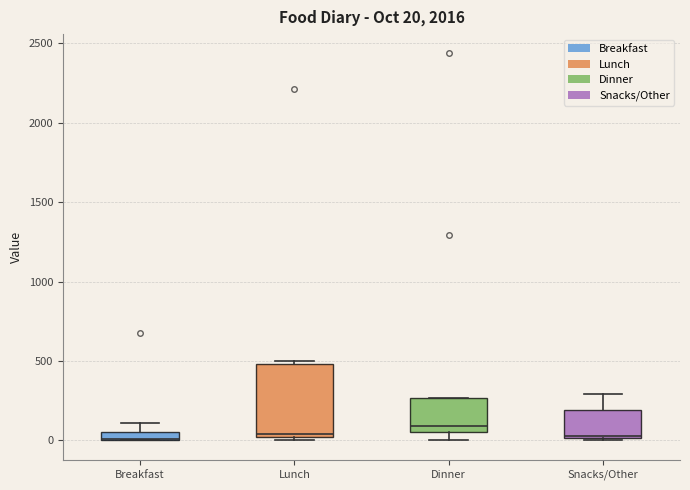

Comparing the boxes themselves (not the whiskers), which one is the tallest?

Lunch